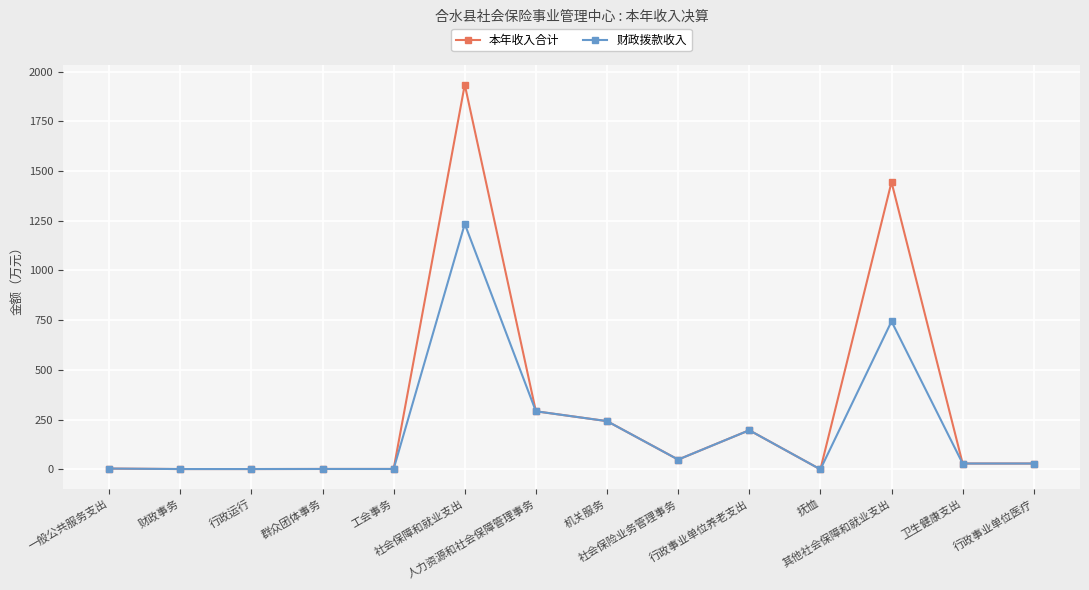

Does the chart have visible grid lines?

Yes